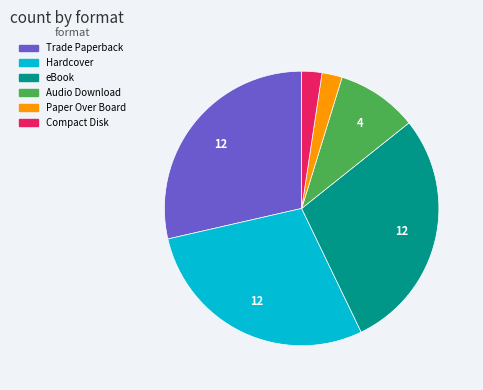

The Compact Disk slice represents 2% of the pie. True or false?

True